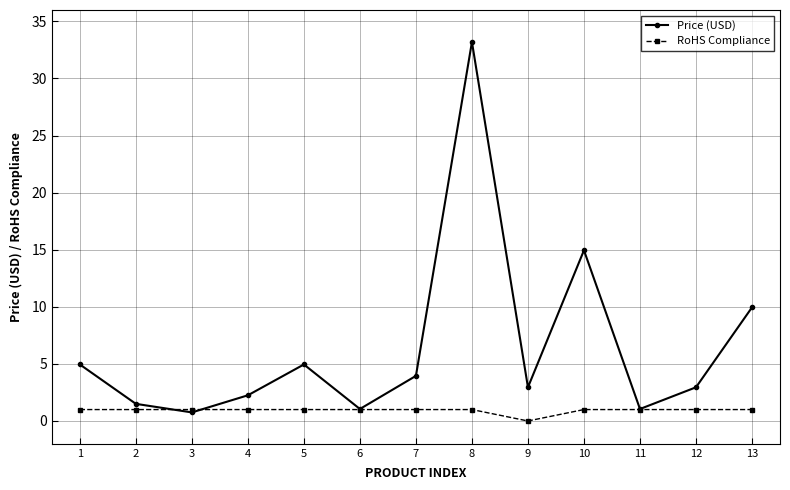

What value does the Price (USD) series have at 11?

1.1